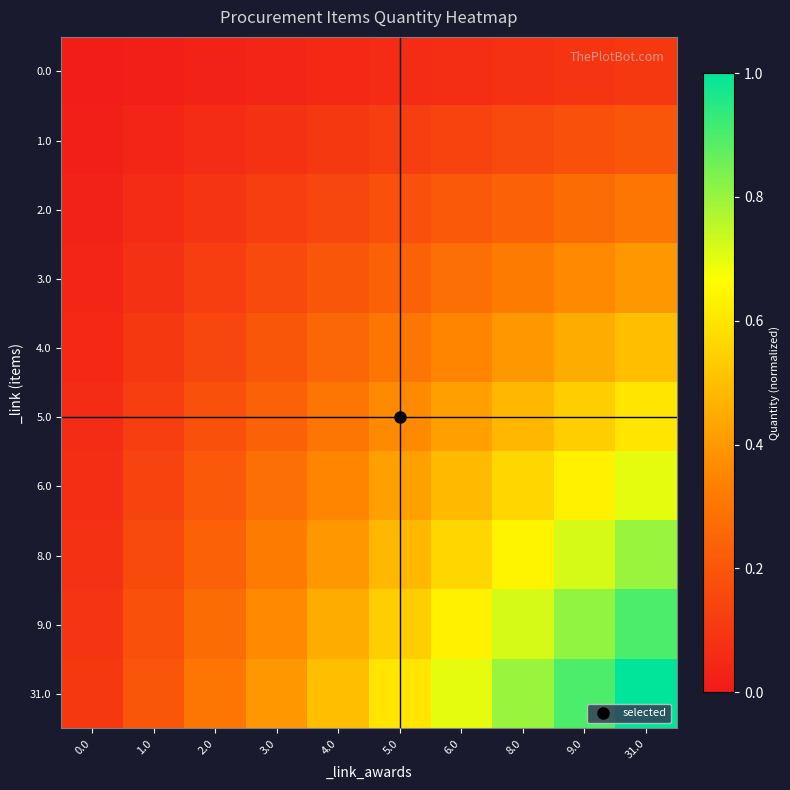

At which category is the sum across all series the highest?

31.0